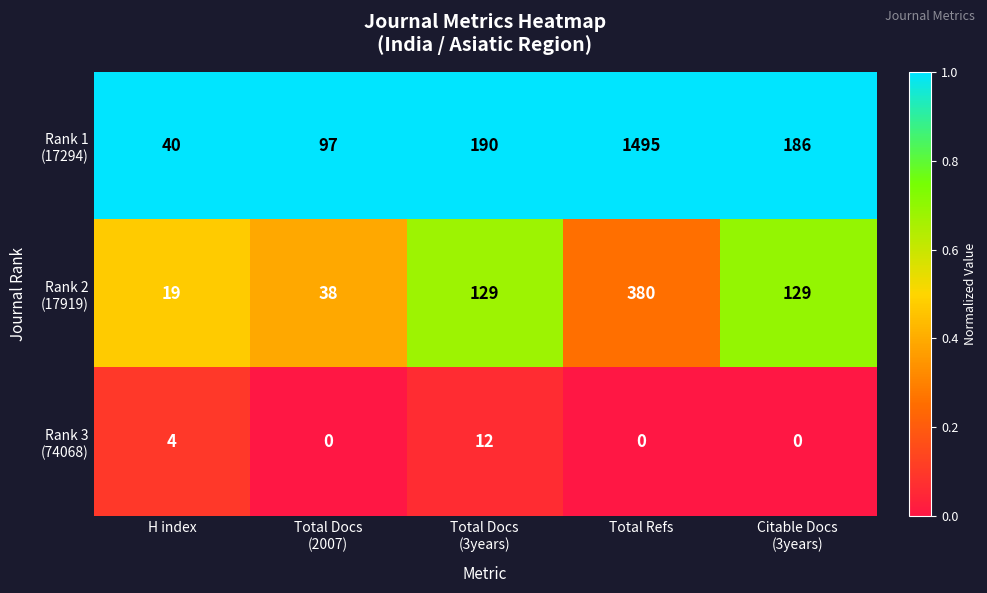

What is the greatest value displayed?

1495